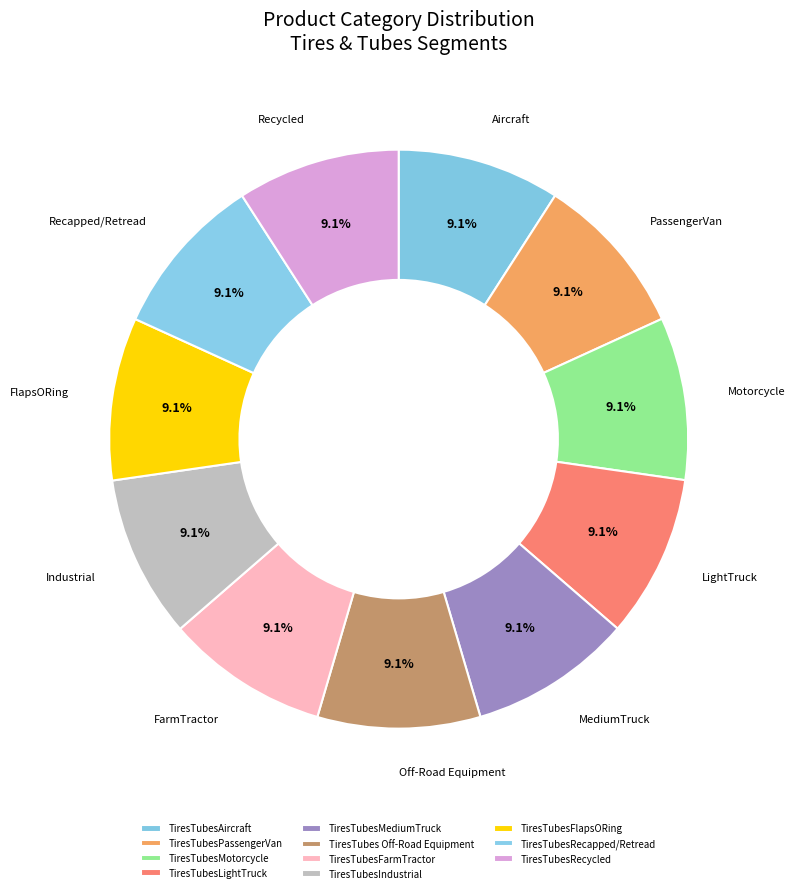

How many slices are in this pie chart?

11